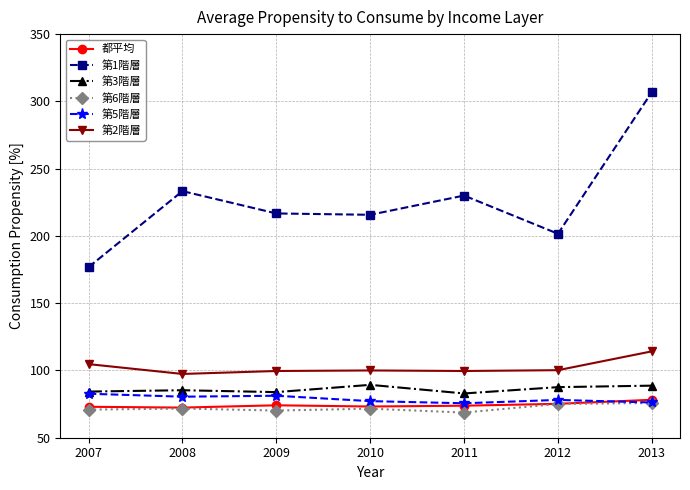

What is the maximum value shown in the chart?

306.9